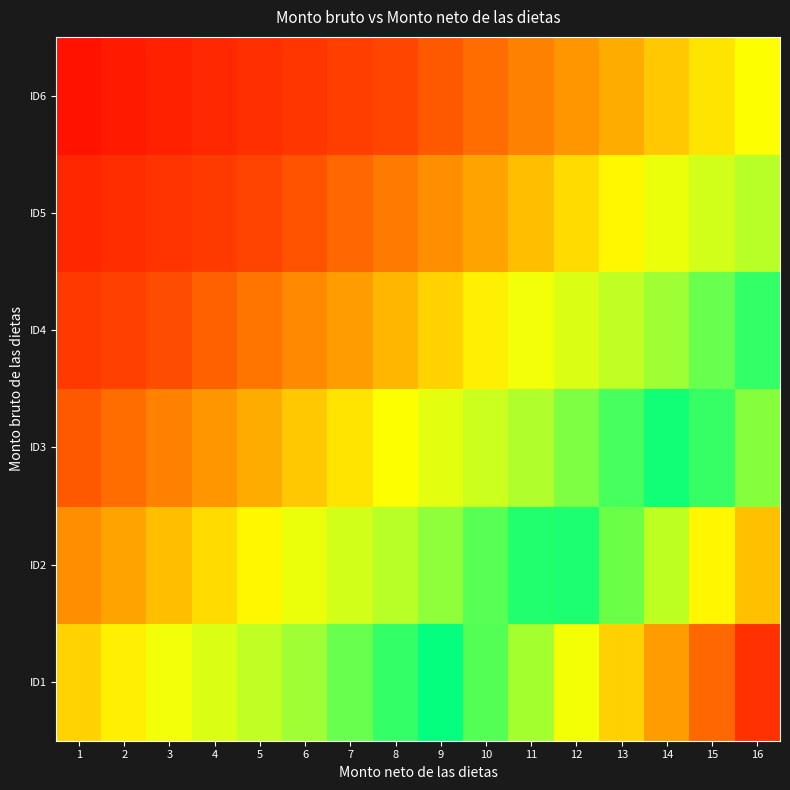

What is the minimum value shown in the chart?

-0.8